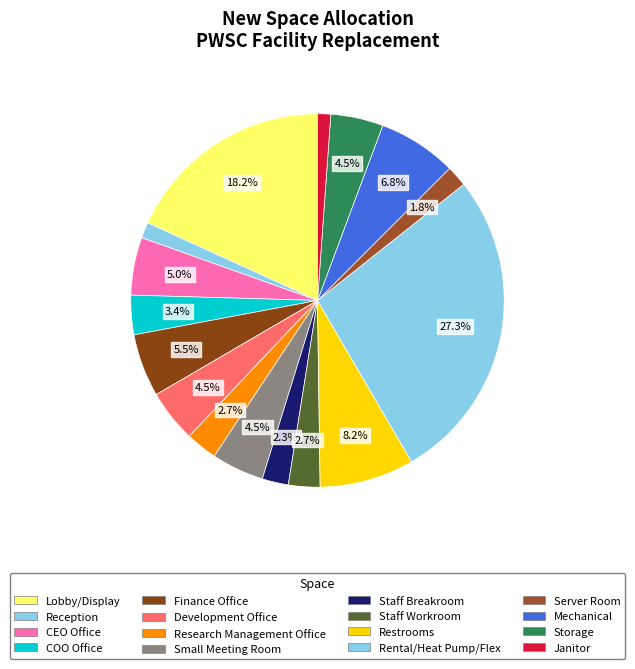

To the nearest percent, what is the difference between the Staff Breakroom and Janitor slice percentages?

1%